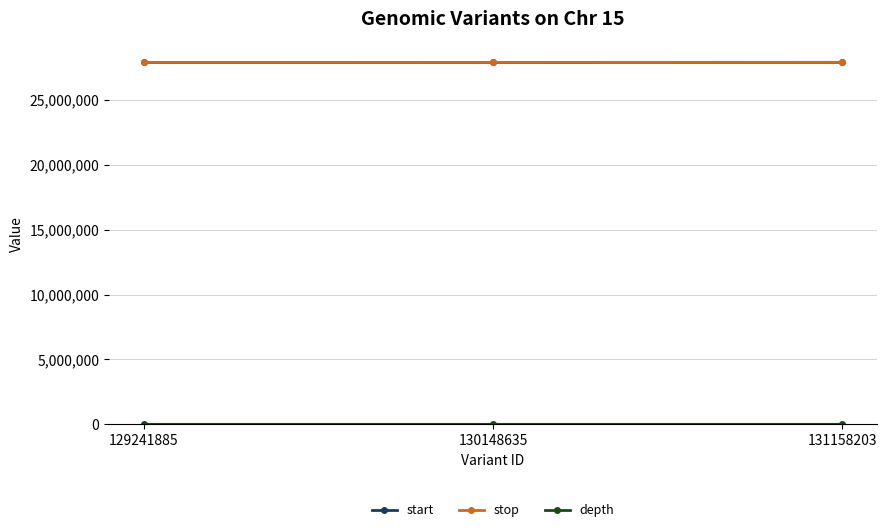

True or false: stop has a value of 37565706 at 130148635.

False